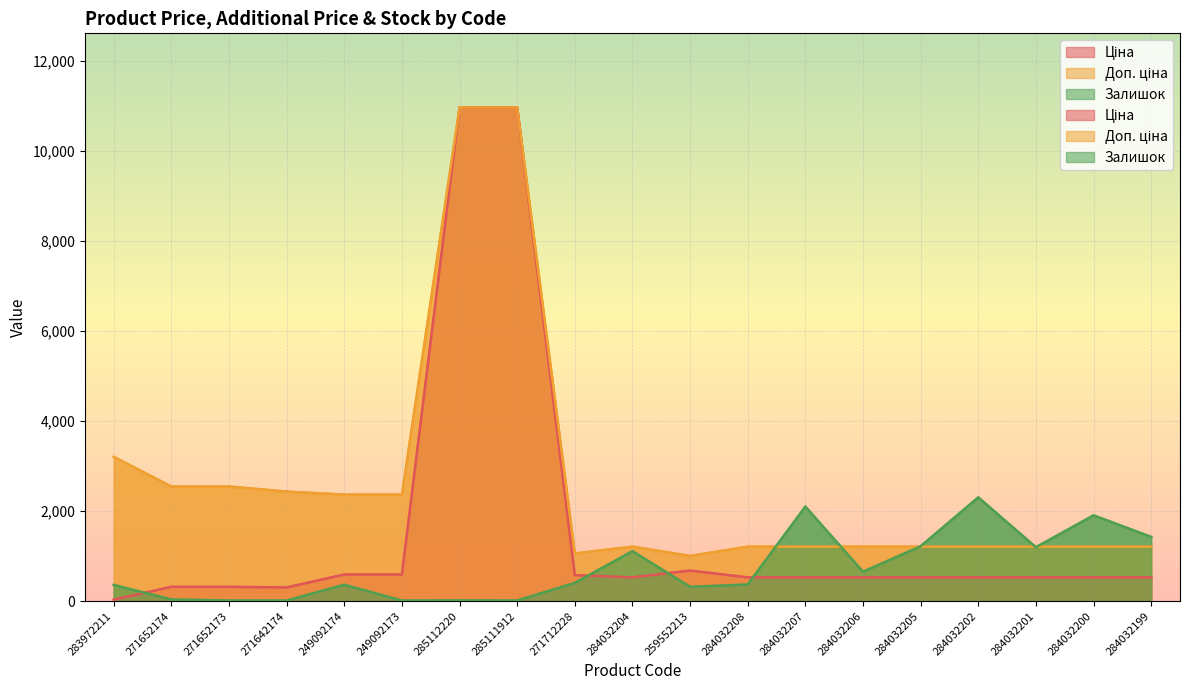

How many values in the Залишок series are below 371?

9